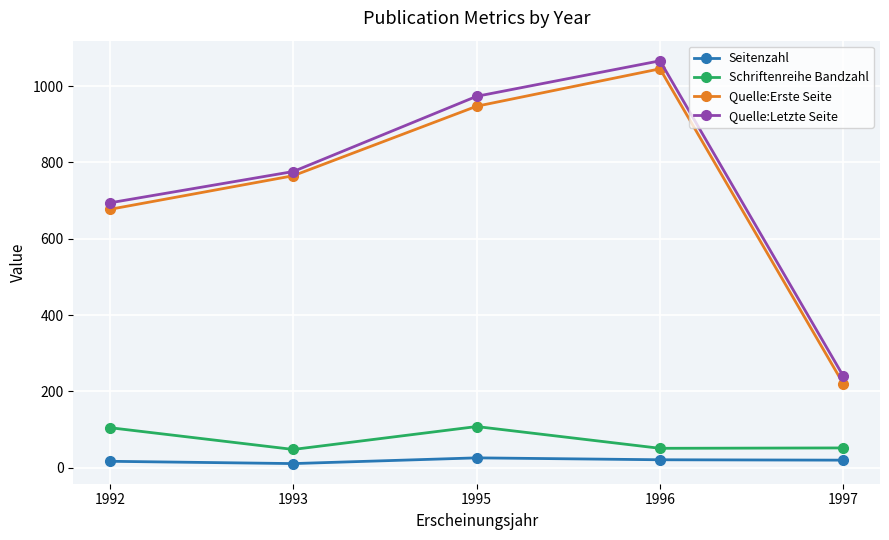

True or false: Schriftenreihe Bandzahl and Quelle:Erste Seite cross at least once.

False